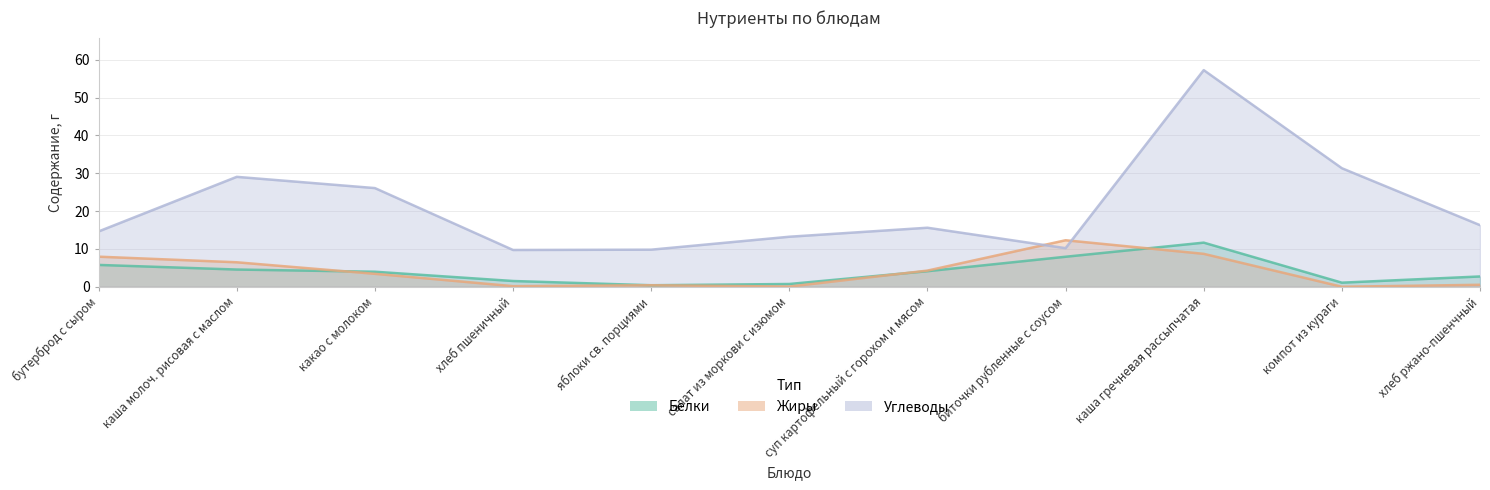

How many lines are shown in the chart?

3